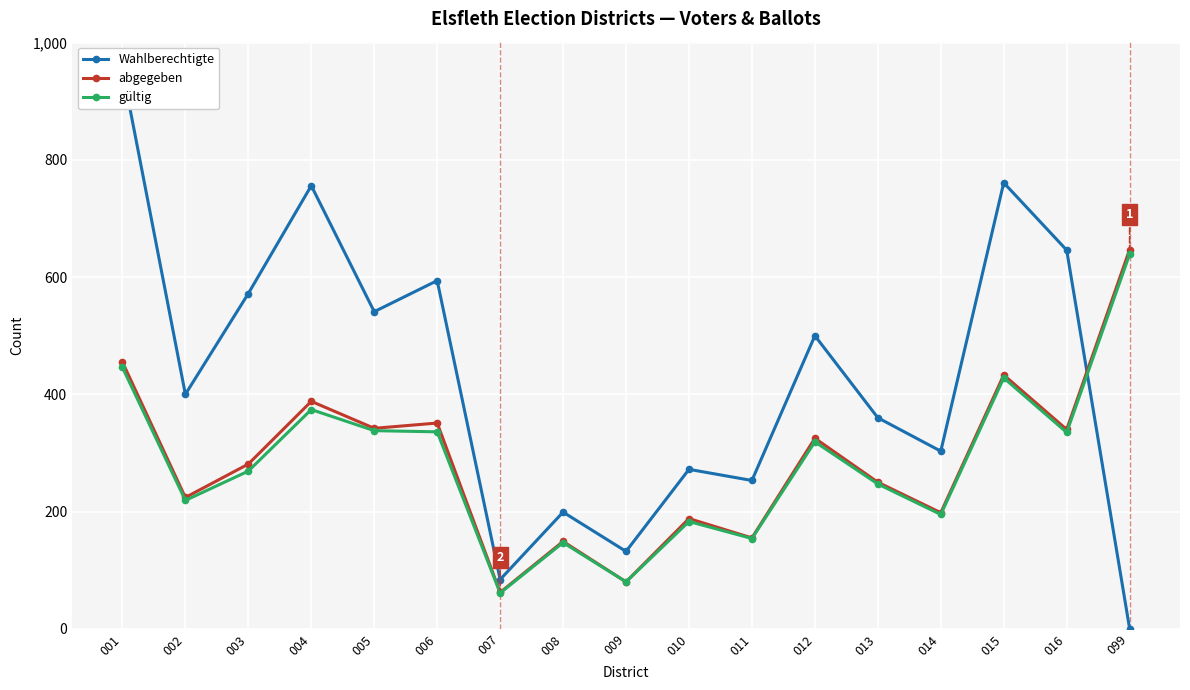

Where is the first local minimum for abgegeben?

002